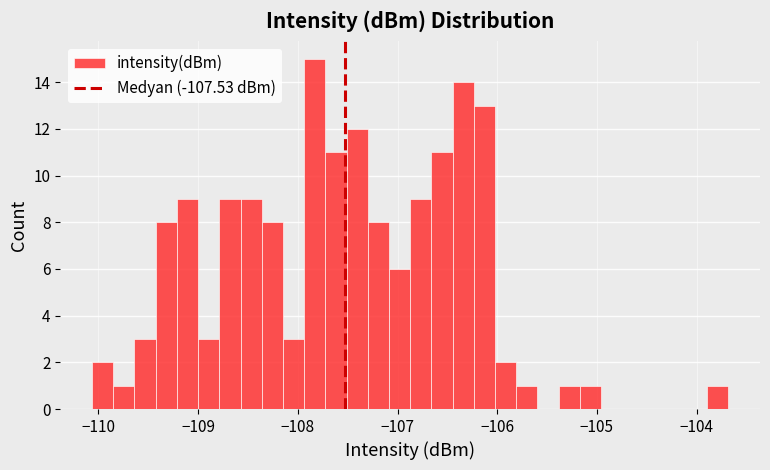

Read against the x-axis, roughly where is the centre of the tallest bar?

-107.8